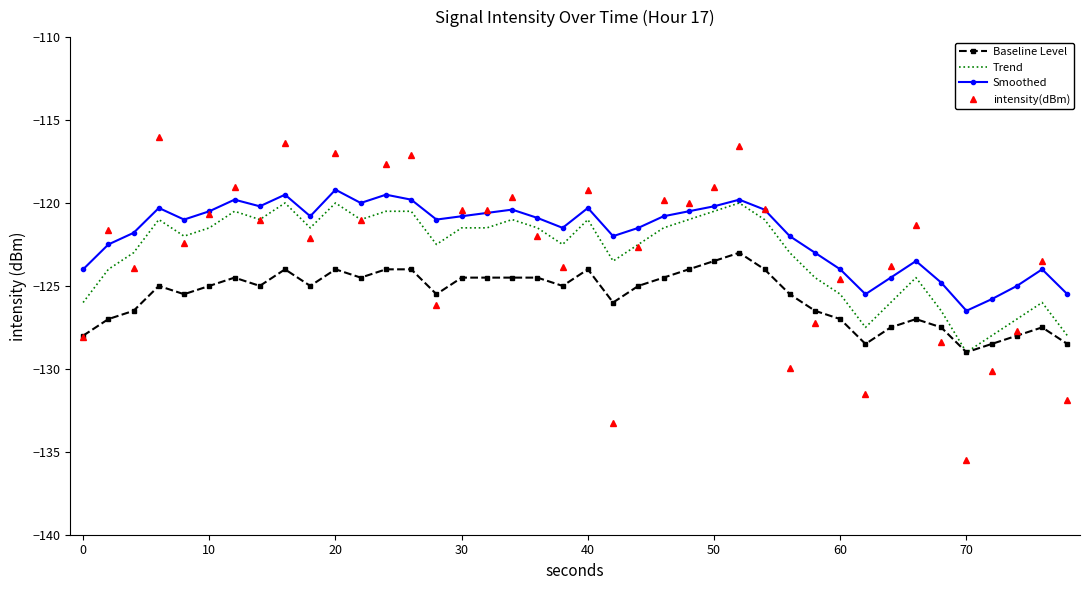

What is the greatest value displayed?

-116.0